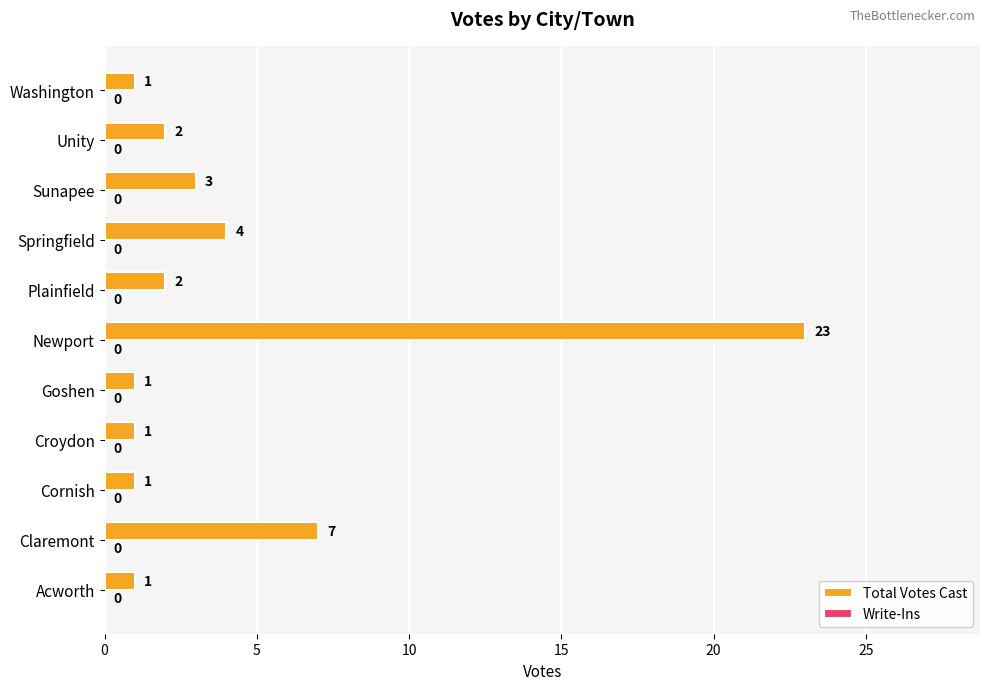

At which label is the value closest to 12?

Claremont